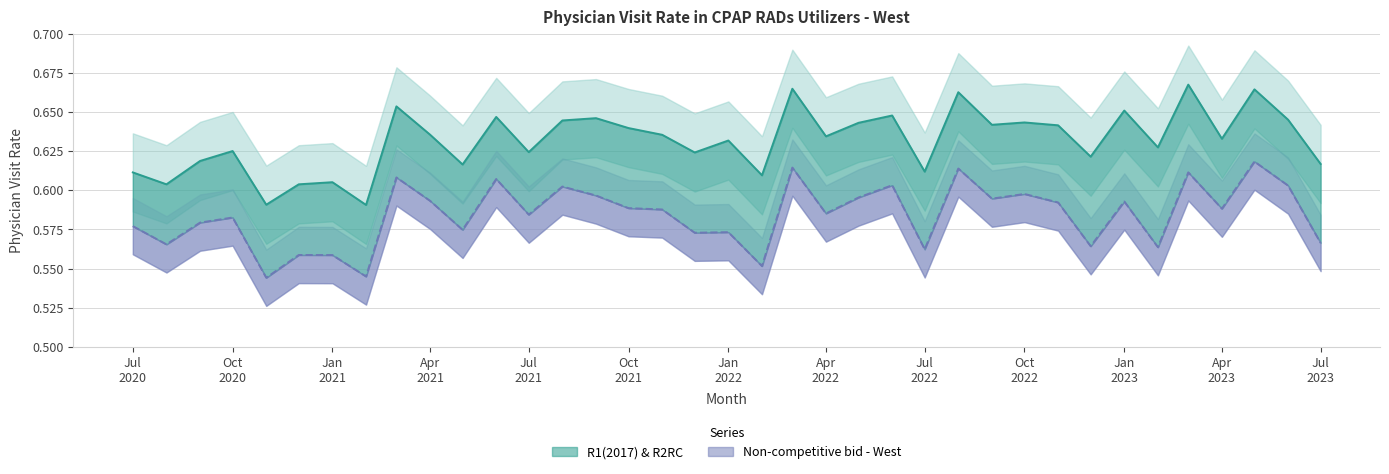

Which category has the highest value across all series?

2023-03-01